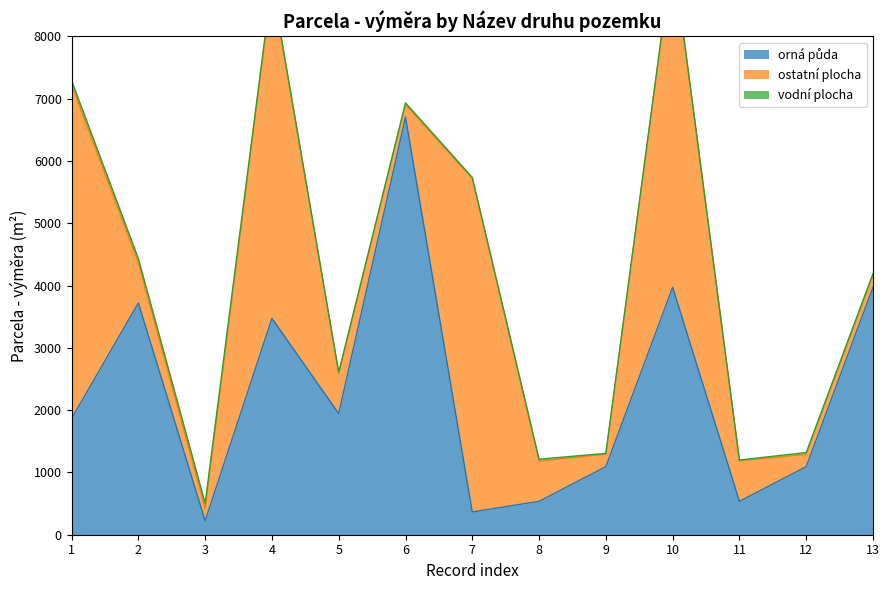

At which category is the sum across all series the highest?

10